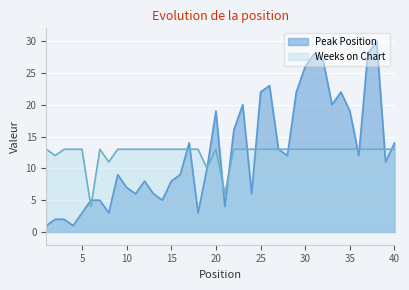

What is the difference between the highest and lowest values at 18?

10